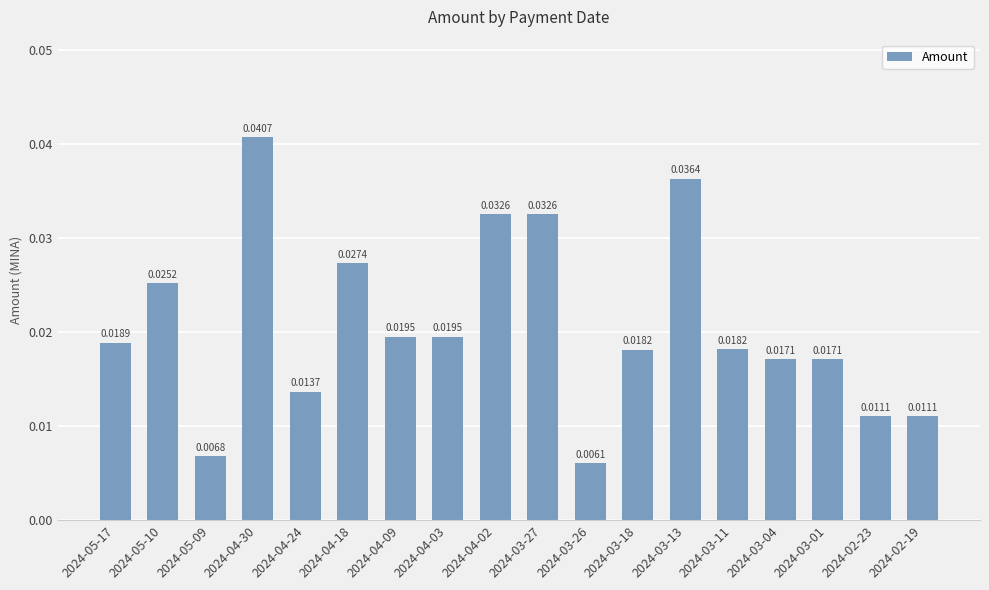

Between 2024-03-13 and 2024-03-26, which is larger?

2024-03-13